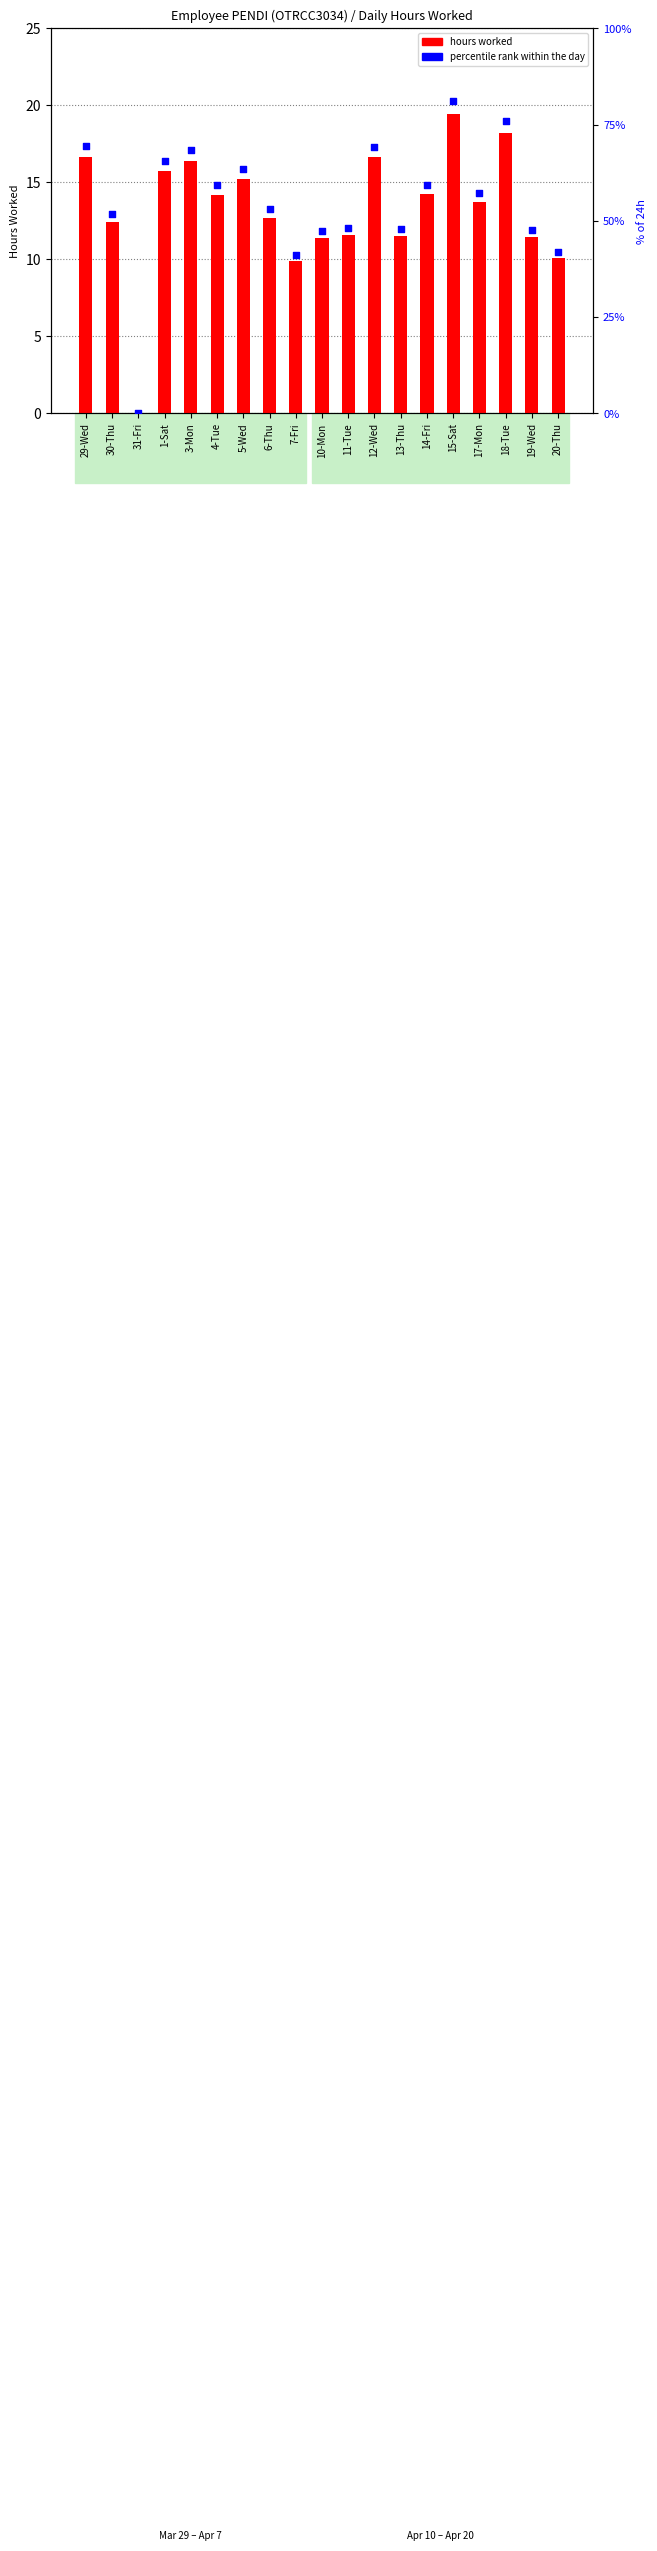

At which category is the sum across all series the highest?

15-Sat